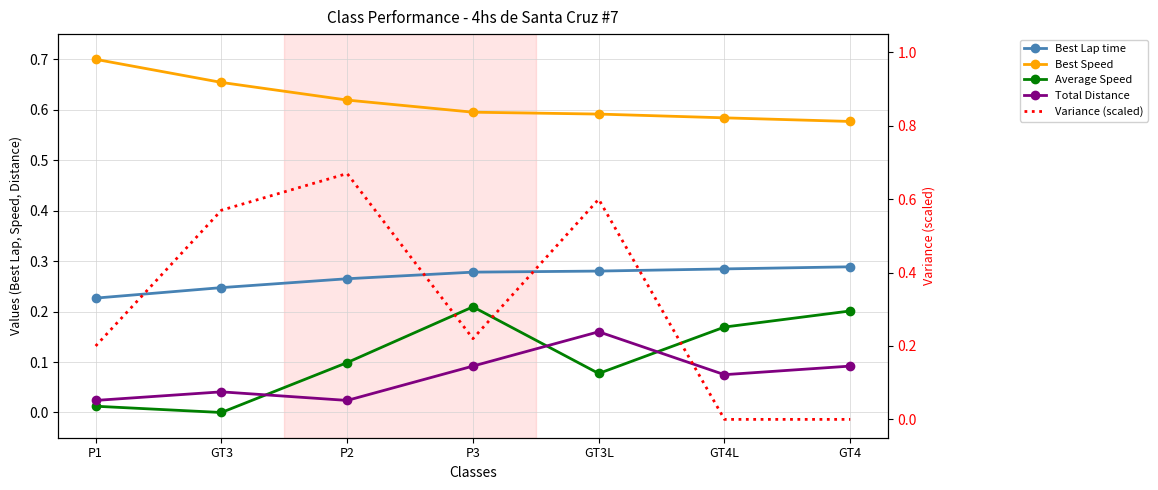

Which series has the largest range (max minus min)?

Variance (scaled)